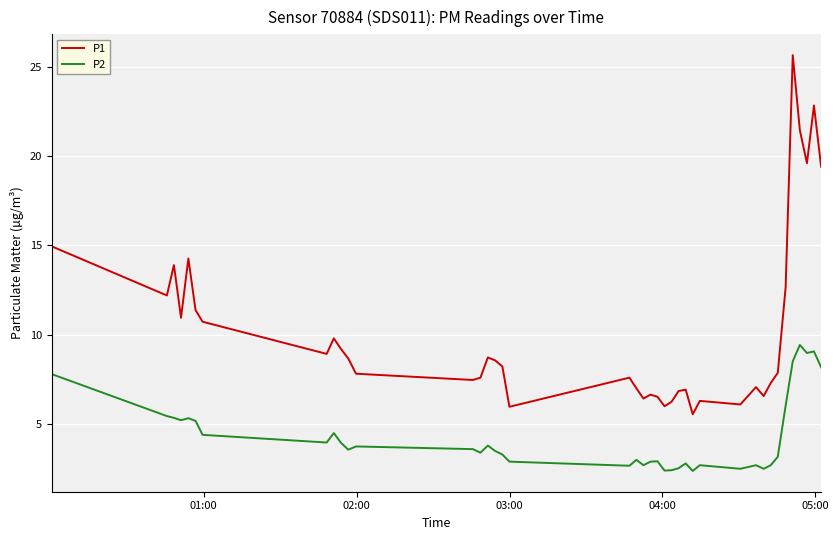

How many lines are shown in the chart?

2